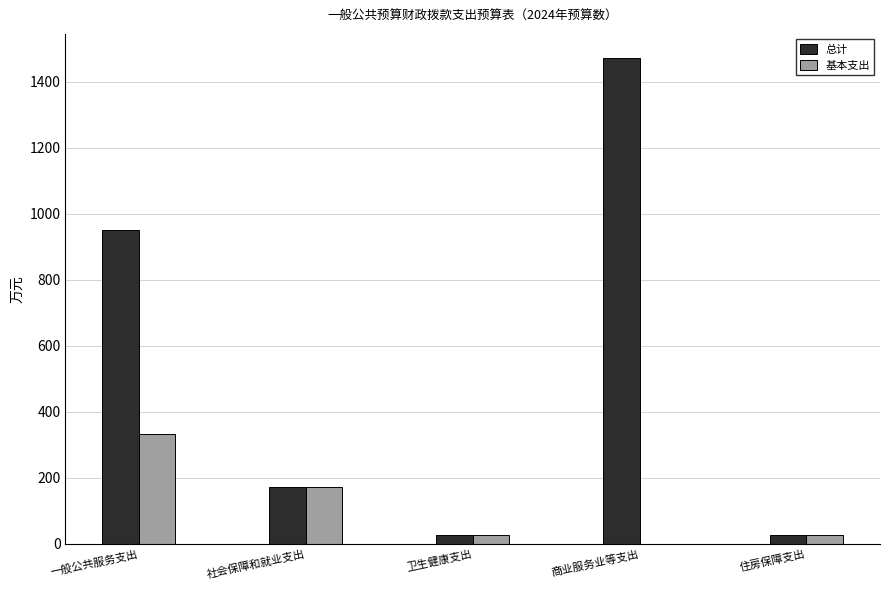

Which category has the highest value across all series?

商业服务业等支出